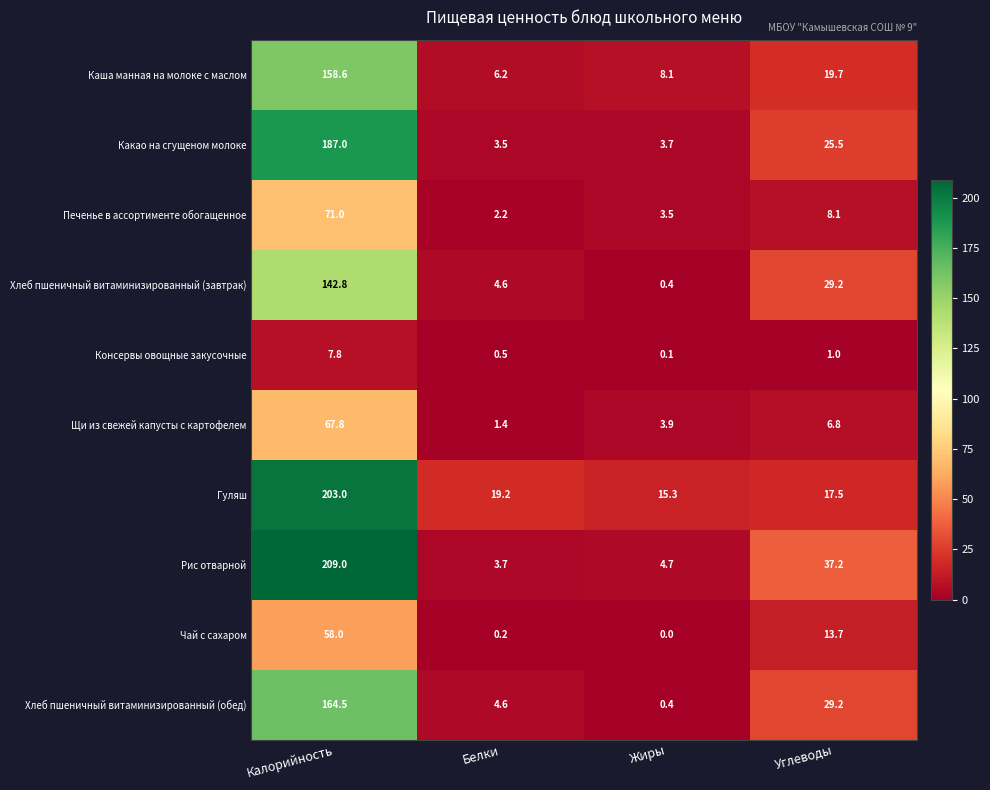

Where is Каша манная на молоке с маслом nearest to the value 82?

Углеводы